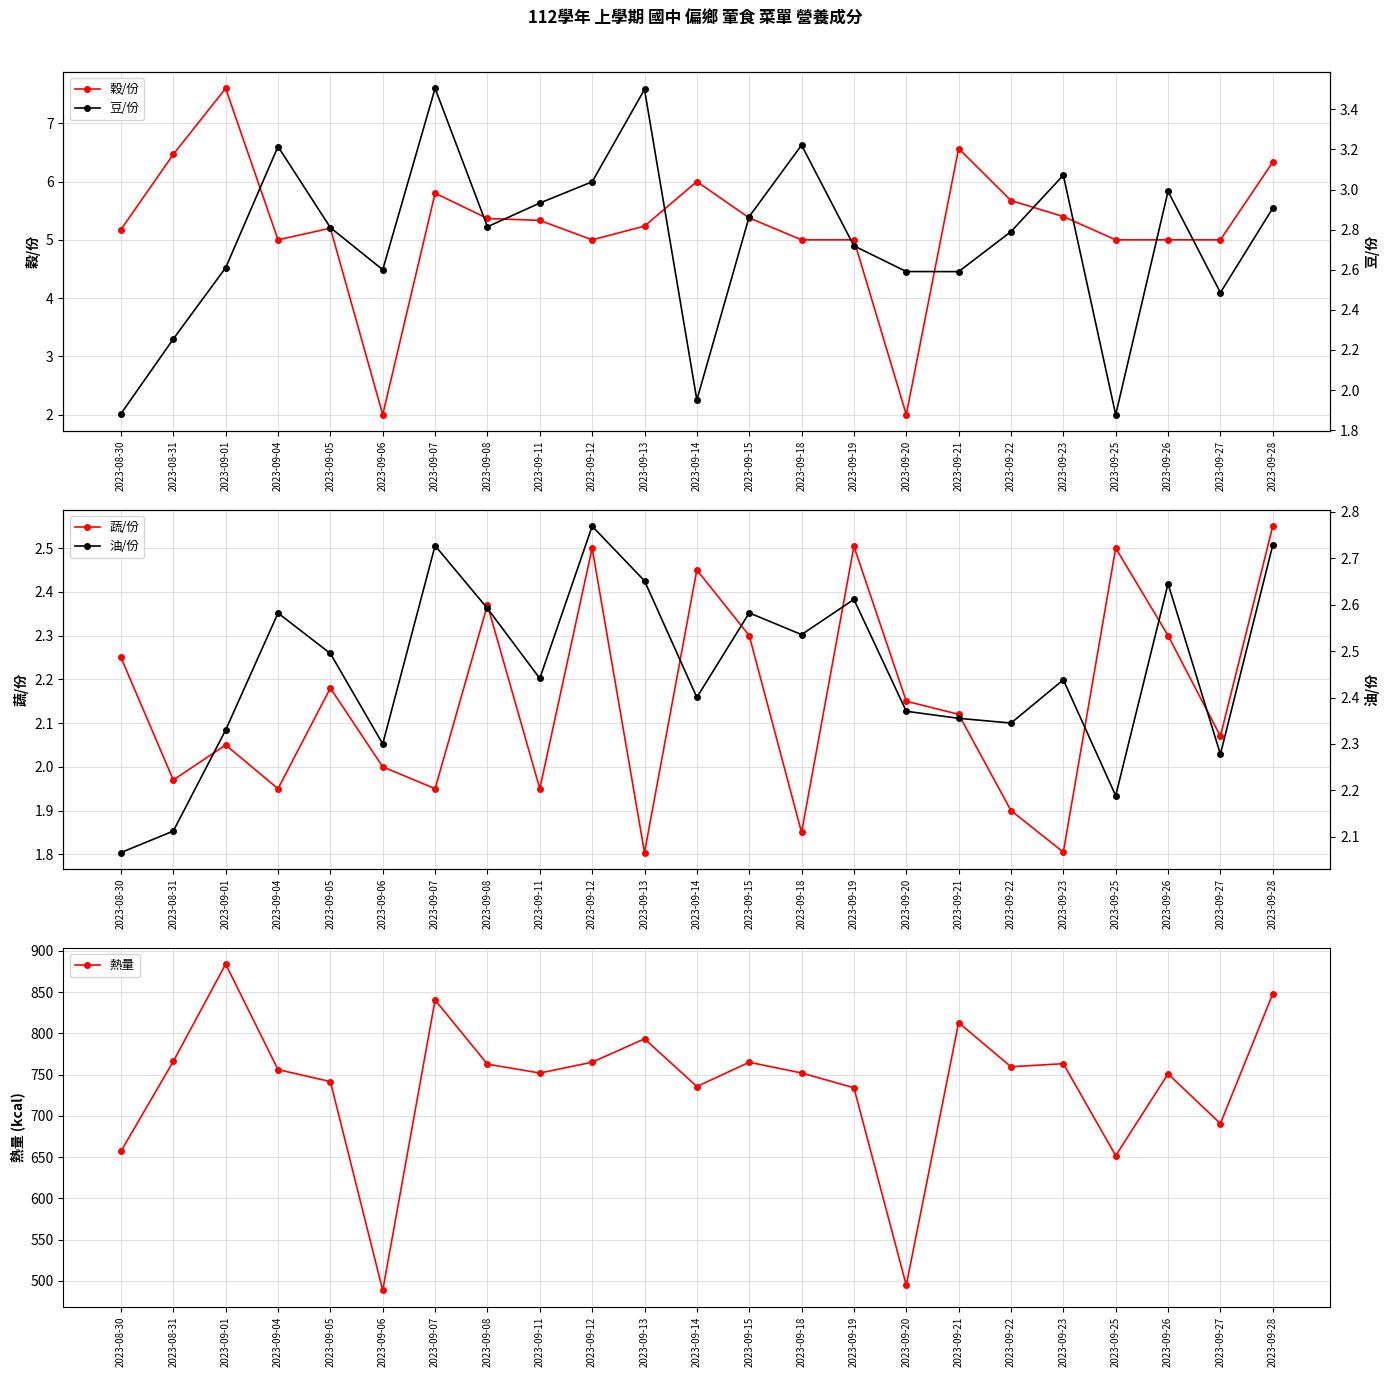

Reading right to left, transcribe all the data shown in this chart.

穀/份: 2023-09-28=6.3	2023-09-27=5.0	2023-09-26=5.0	2023-09-25=5.0	2023-09-23=5.4	2023-09-22=5.7	2023-09-21=6.6	2023-09-20=2.0	2023-09-19=5.0	2023-09-18=5.0	2023-09-15=5.4	2023-09-14=6.0	2023-09-13=5.2	2023-09-12=5.0	2023-09-11=5.3	2023-09-08=5.4	2023-09-07=5.8	2023-09-06=2.0	2023-09-05=5.2	2023-09-04=5.0	2023-09-01=7.6	2023-08-31=6.5	2023-08-30=5.2
蔬/份: 2023-09-28=2.5	2023-09-27=2.1	2023-09-26=2.3	2023-09-25=2.5	2023-09-23=1.8	2023-09-22=1.9	2023-09-21=2.1	2023-09-20=2.1	2023-09-19=2.5	2023-09-18=1.9	2023-09-15=2.3	2023-09-14=2.5	2023-09-13=1.8	2023-09-12=2.5	2023-09-11=1.9	2023-09-08=2.4	2023-09-07=2.0	2023-09-06=2.0	2023-09-05=2.2	2023-09-04=1.9	2023-09-01=2.0	2023-08-31=2.0	2023-08-30=2.2
熱量: 2023-09-28=847.9	2023-09-27=690.7	2023-09-26=750.9	2023-09-25=651.8	2023-09-23=763.2	2023-09-22=759.5	2023-09-21=812.9	2023-09-20=494.7	2023-09-19=734.1	2023-09-18=752.0	2023-09-15=764.9	2023-09-14=735.6	2023-09-13=793.3	2023-09-12=765.0	2023-09-11=751.9	2023-09-08=762.6	2023-09-07=840.3	2023-09-06=488.5	2023-09-05=741.5	2023-09-04=756.0	2023-09-01=883.9	2023-08-31=766.1	2023-08-30=657.1
豆/份: 2023-09-28=2.9	2023-09-27=2.5	2023-09-26=3.0	2023-09-25=1.9	2023-09-23=3.1	2023-09-22=2.8	2023-09-21=2.6	2023-09-20=2.6	2023-09-19=2.7	2023-09-18=3.2	2023-09-15=2.9	2023-09-14=2.0	2023-09-13=3.5	2023-09-12=3.0	2023-09-11=2.9	2023-09-08=2.8	2023-09-07=3.5	2023-09-06=2.6	2023-09-05=2.8	2023-09-04=3.2	2023-09-01=2.6	2023-08-31=2.3	2023-08-30=1.9
油/份: 2023-09-28=2.7	2023-09-27=2.3	2023-09-26=2.6	2023-09-25=2.2	2023-09-23=2.4	2023-09-22=2.3	2023-09-21=2.4	2023-09-20=2.4	2023-09-19=2.6	2023-09-18=2.5	2023-09-15=2.6	2023-09-14=2.4	2023-09-13=2.7	2023-09-12=2.8	2023-09-11=2.4	2023-09-08=2.6	2023-09-07=2.7	2023-09-06=2.3	2023-09-05=2.5	2023-09-04=2.6	2023-09-01=2.3	2023-08-31=2.1	2023-08-30=2.1